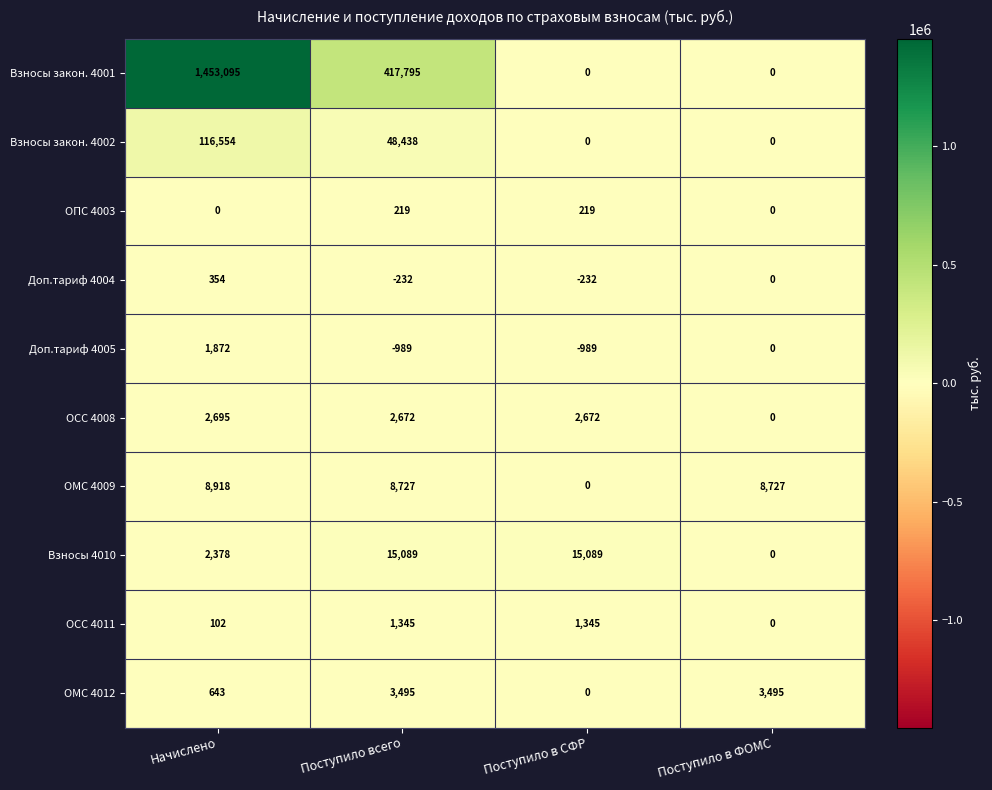

True or false: ОСС 4011 has a value of 2244 at Поступило в СФР.

False